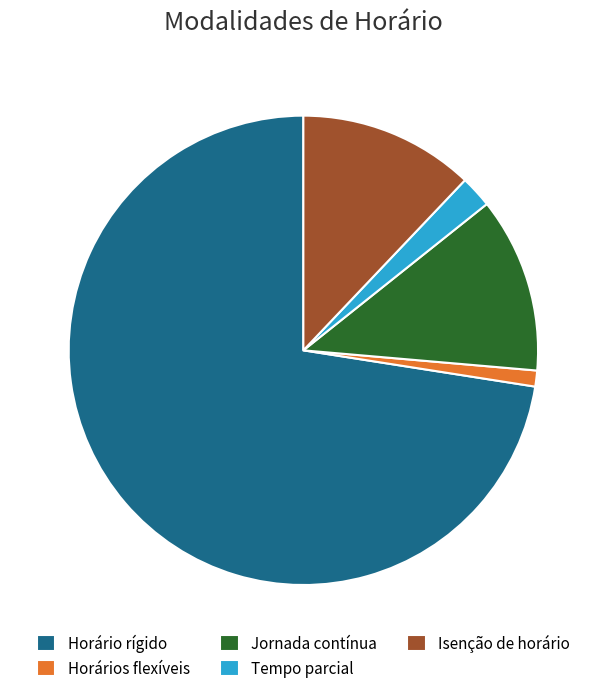

Is Horários flexíveis the majority of the pie?

No